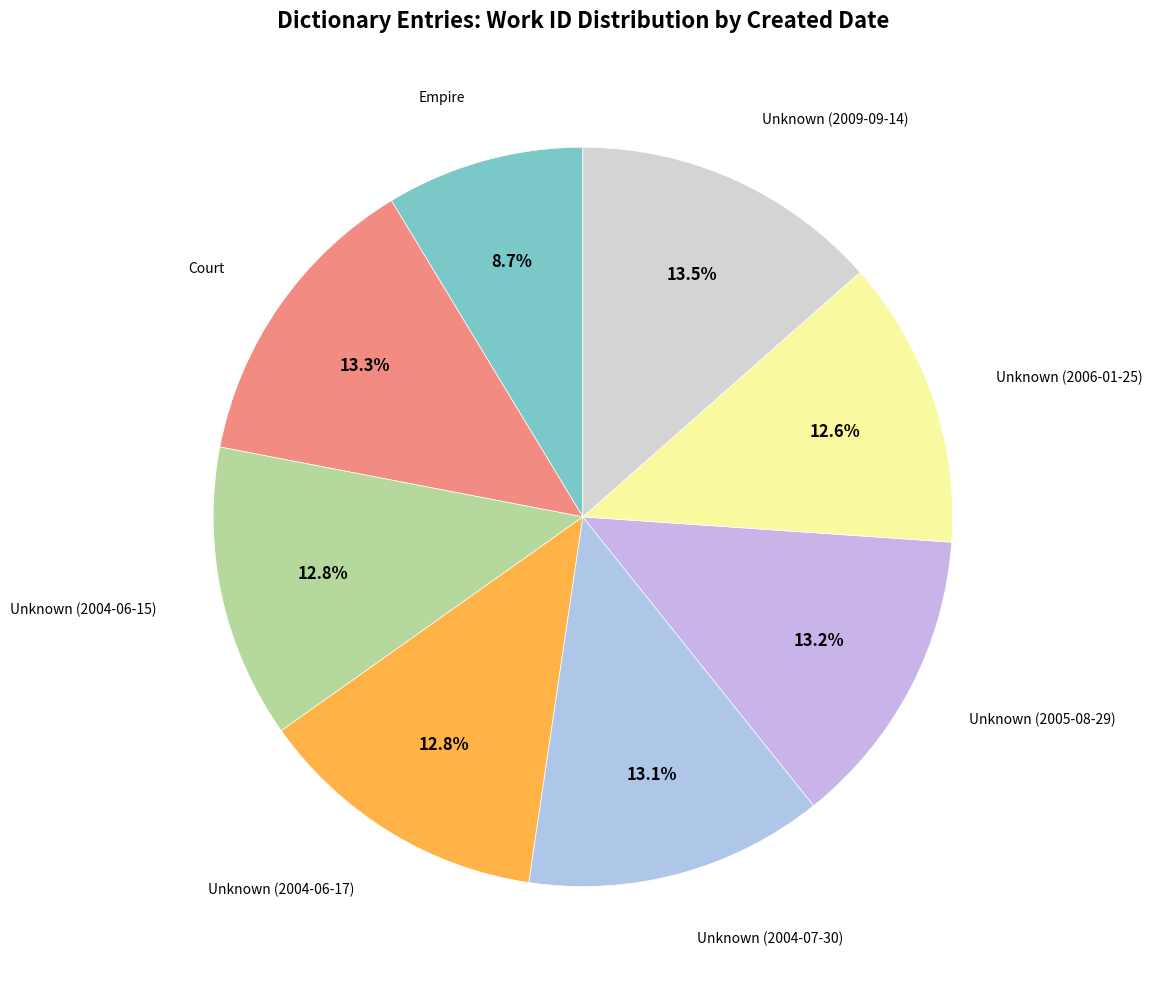

How many slices are in this pie chart?

8